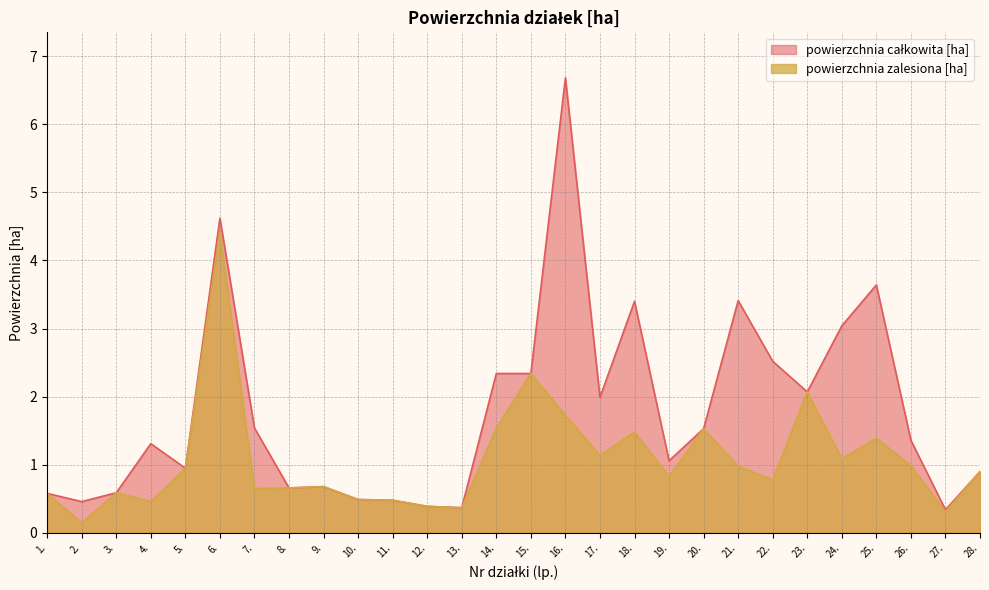

Which category has the lowest value across all series?

2.